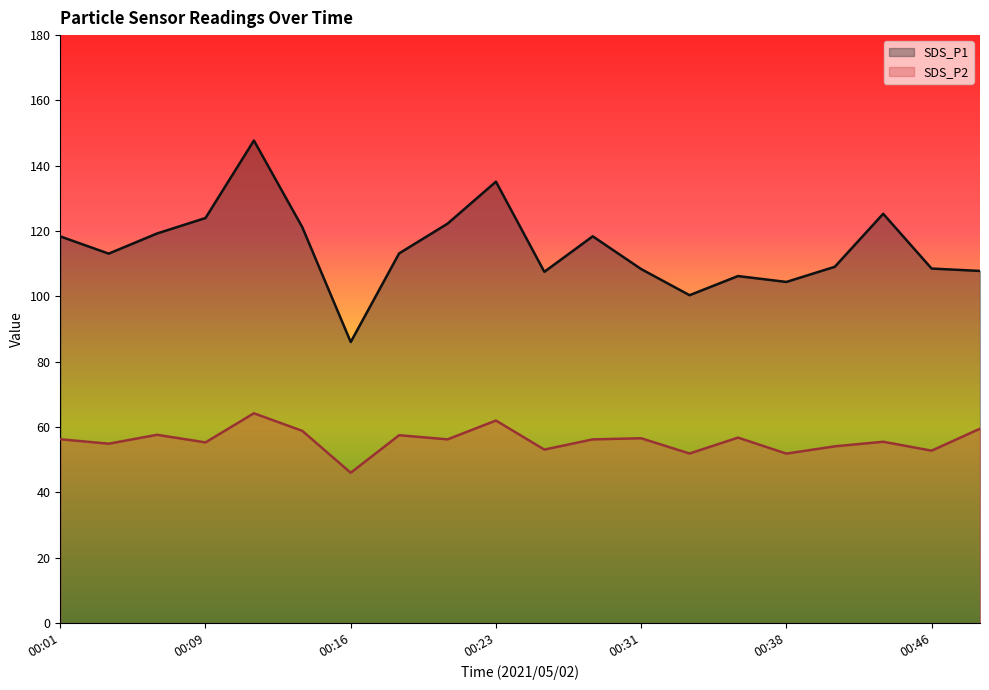

Rank the categories by SDS_P2 value from lowest to highest.

00:16, 00:38, 00:33, 00:46, 00:26, 00:40, 00:04, 00:09, 00:43, 00:21, 00:28, 00:01, 00:31, 00:36, 00:19, 00:06, 00:14, 00:48, 00:23, 00:11